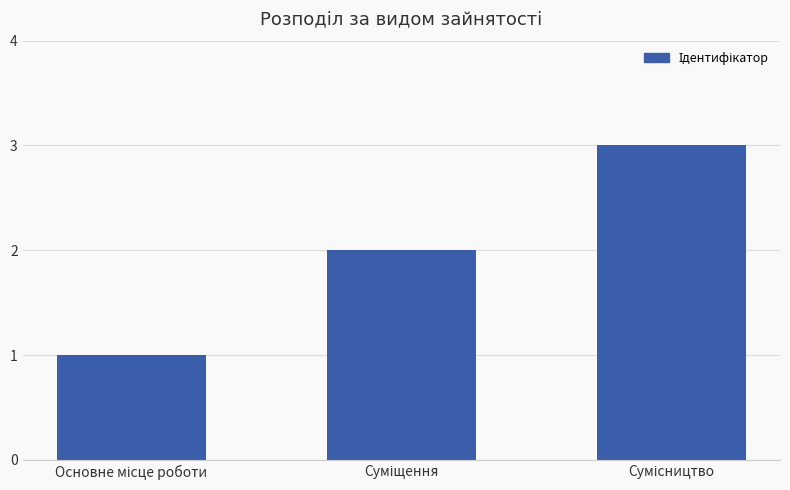

What is the average value?

2